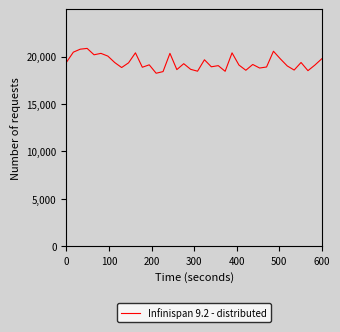

How many lines are shown in the chart?

1